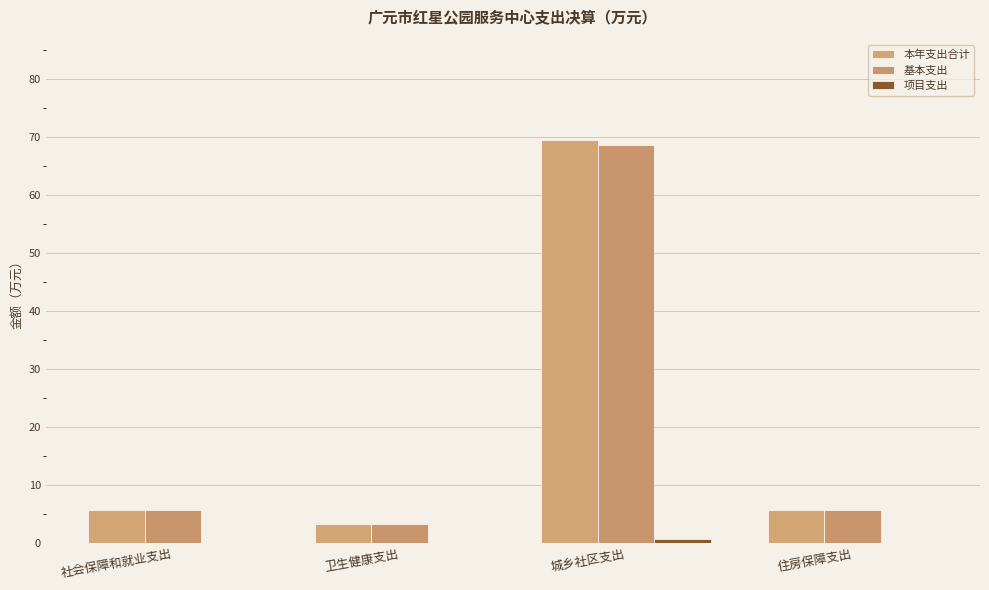

What is the spread (max minus min) of values at 城乡社区支出?

68.8